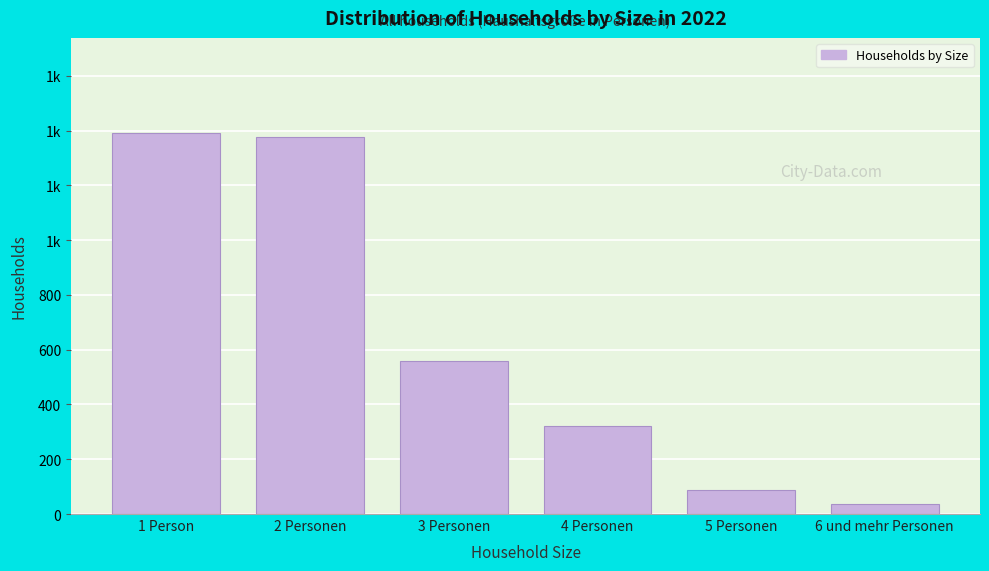

Are the bars horizontal?

No